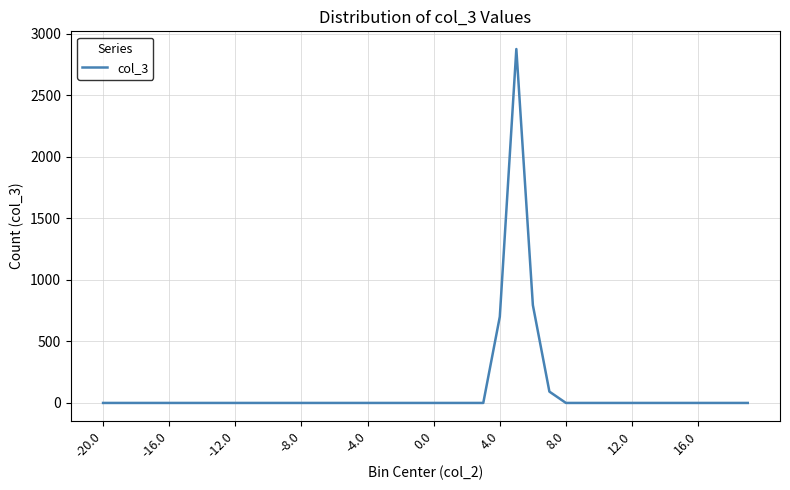

What is the maximum value shown in the chart?

2876